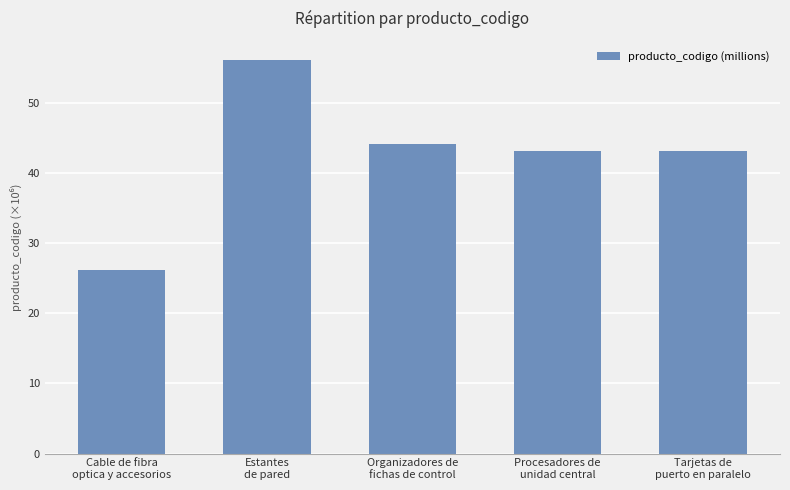

What is the difference between the maximum and minimum values?

30.0